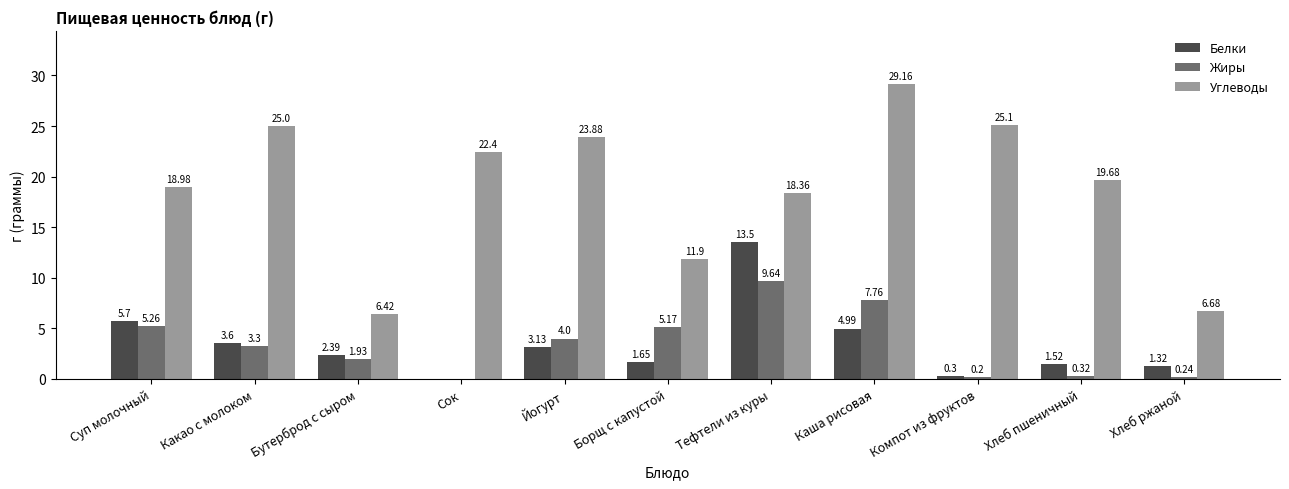

What is the total value across all series at Каша рисовая?

41.9